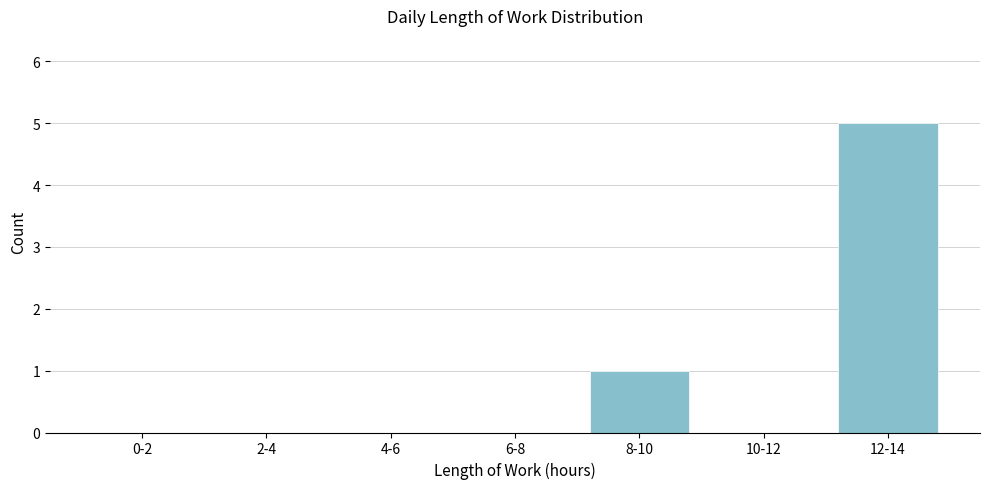

Reading left to right, list all the values displayed in this chart.

0-2=0	2-4=0	4-6=0	6-8=0	8-10=1	10-12=0	12-14=5